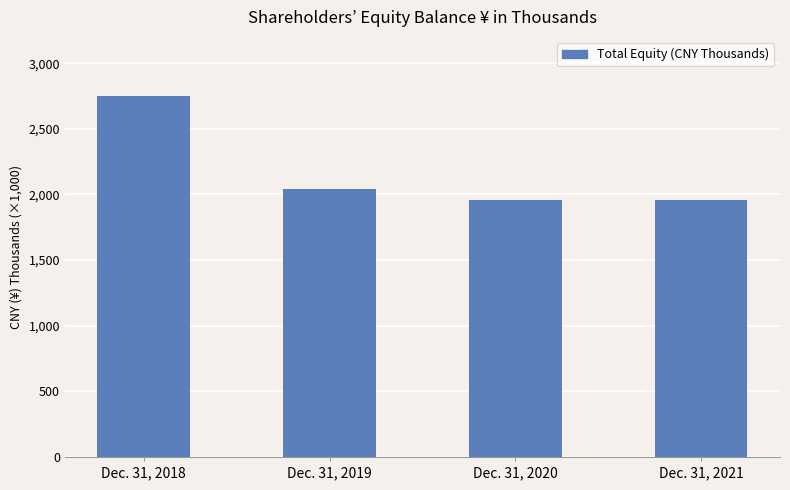

How many data points are less than 2044468?

2